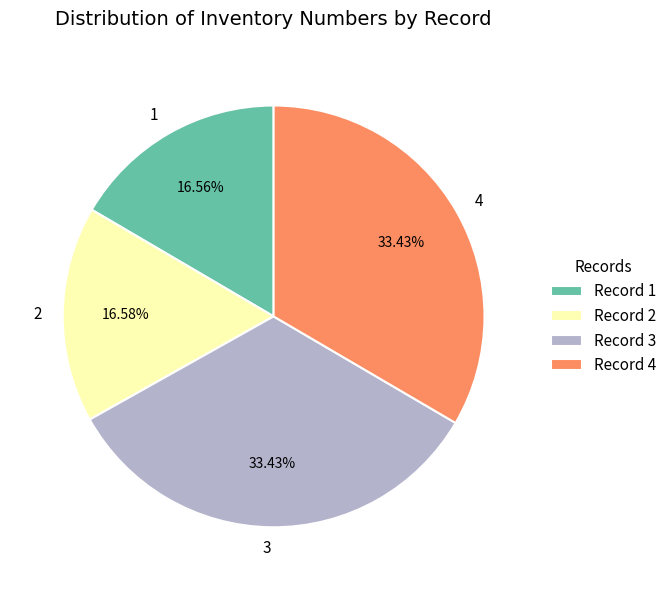

What is the ratio of the value at 1 to the value at 3?

0.5